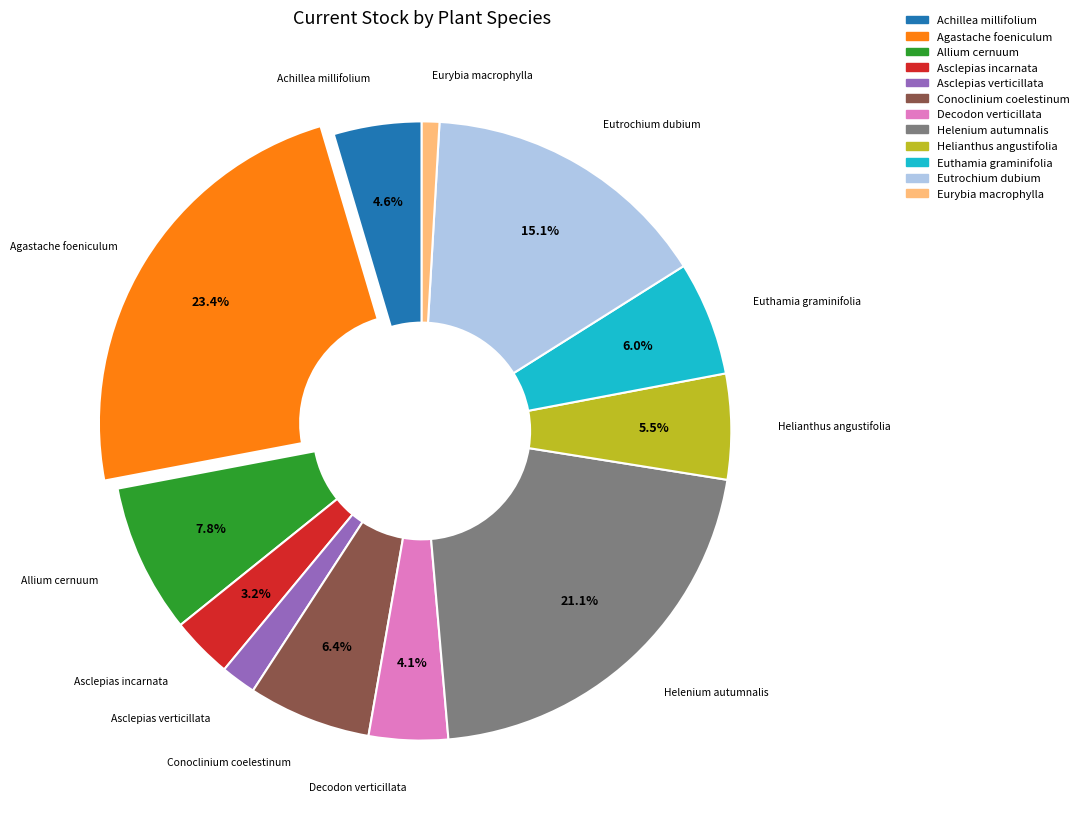

What is the smallest slice in the pie chart?

Eurybia macrophylla